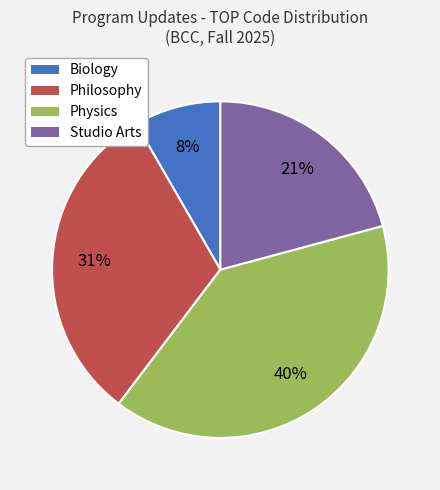

Is the sum of Biology and Studio Arts greater than half?

No